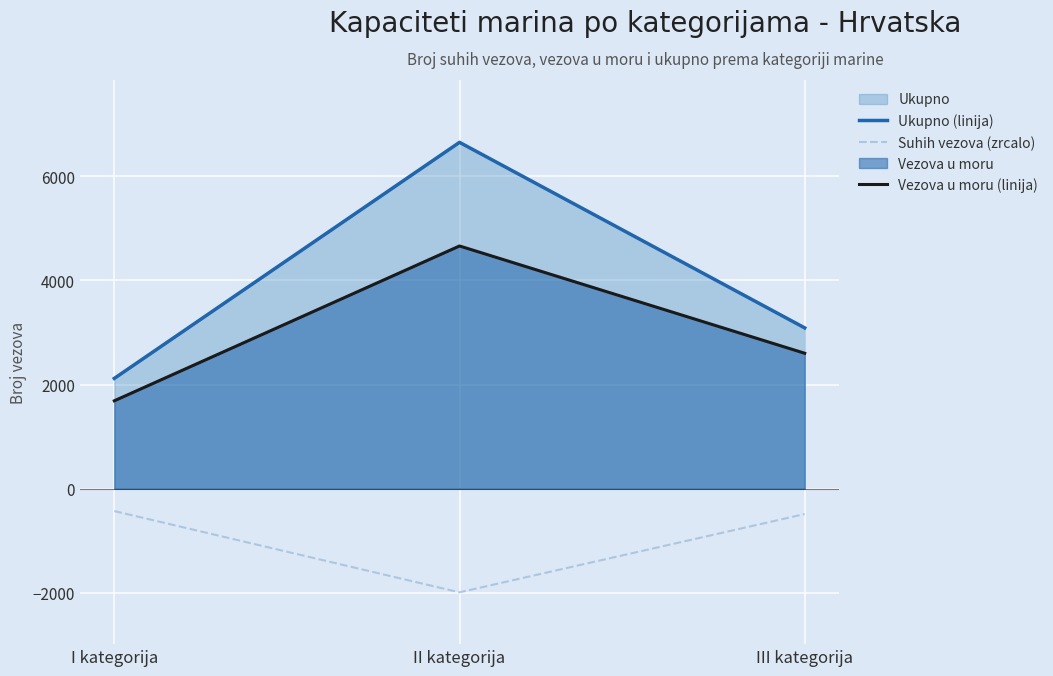

What is the difference between the maximum and minimum values in the Suhih vezova (zrcalo) series?

1560